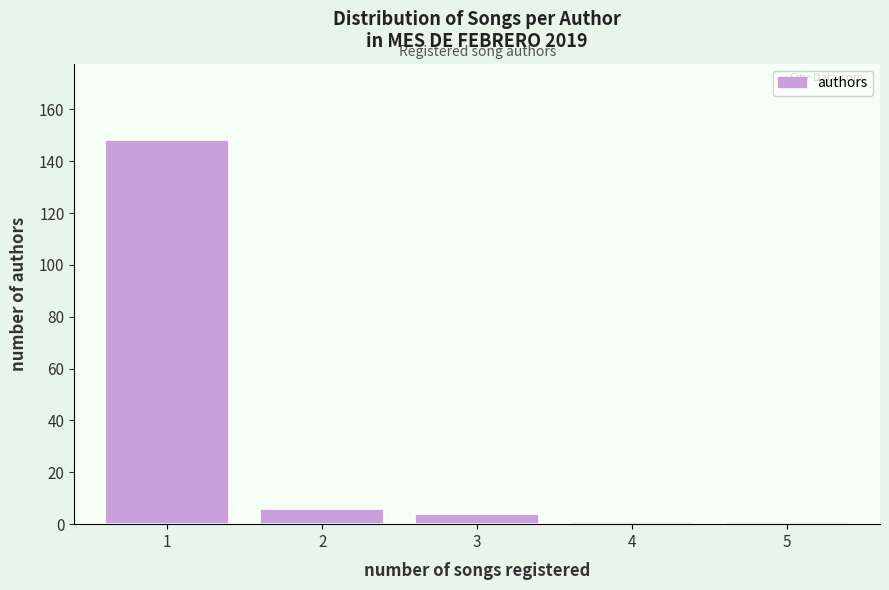

Reading left to right, what are all the values shown in this chart?

1=148	2=6	3=4	4=1	5=1